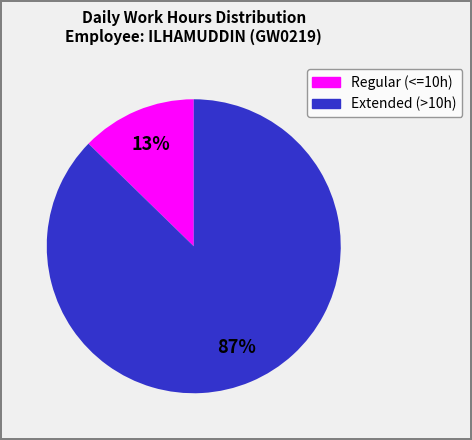

Does any single category account for the majority?

Yes